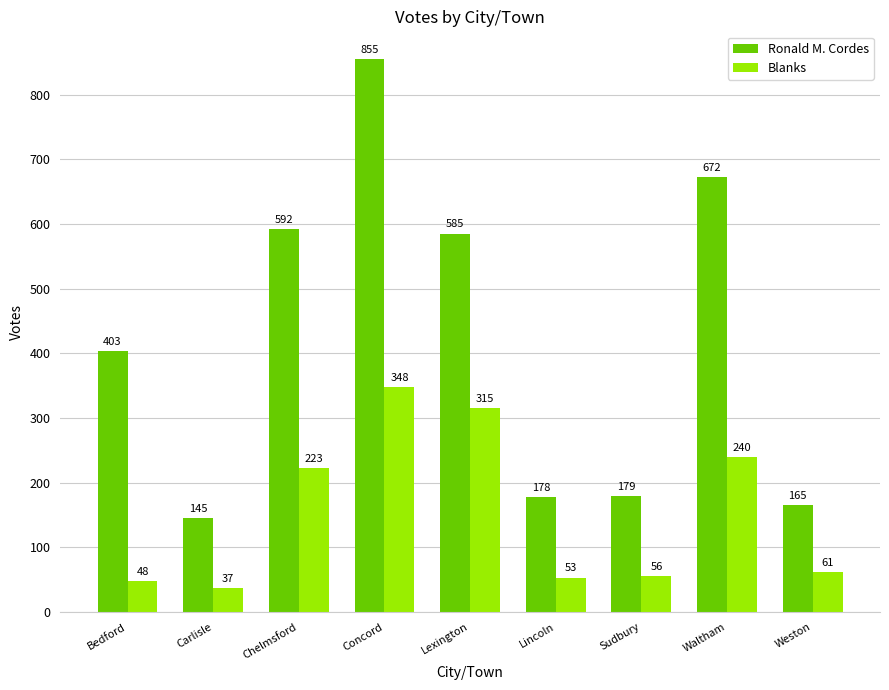

What is the difference between the highest and lowest values at Sudbury?

123